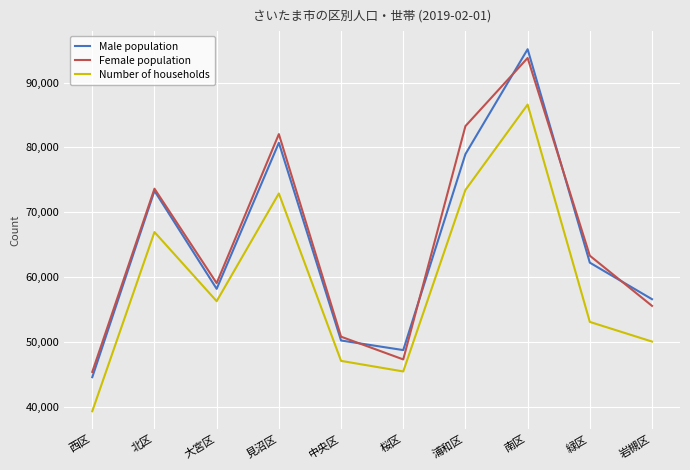

True or false: Male population and Number of households cross at least once.

False